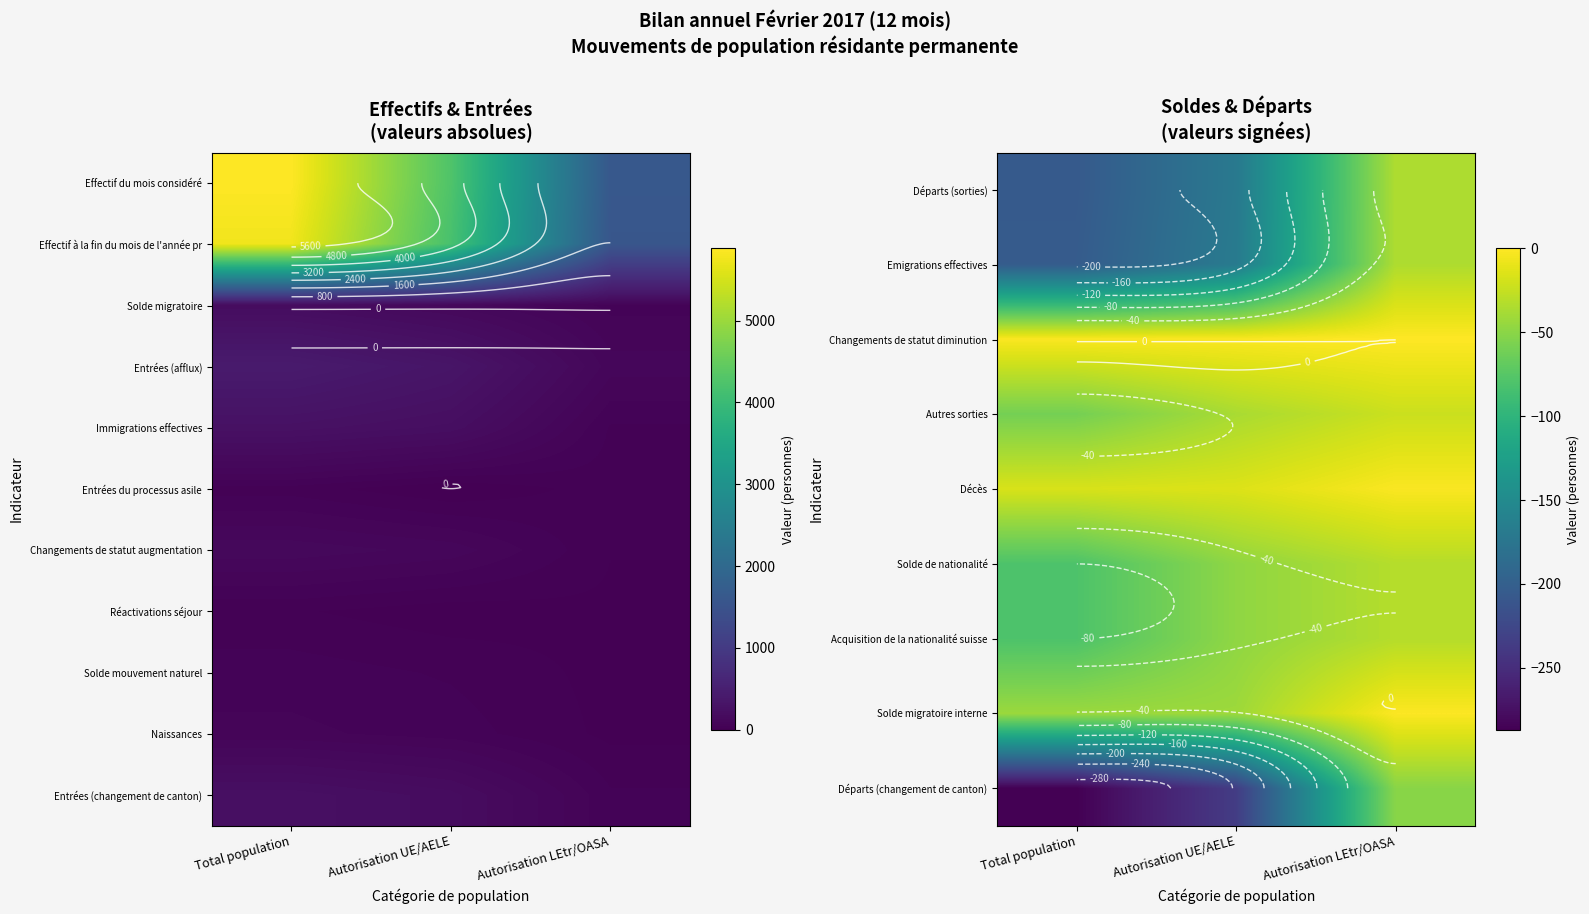

What is the approximate value of Autres sorties at Autorisation UE/AELE?

-37